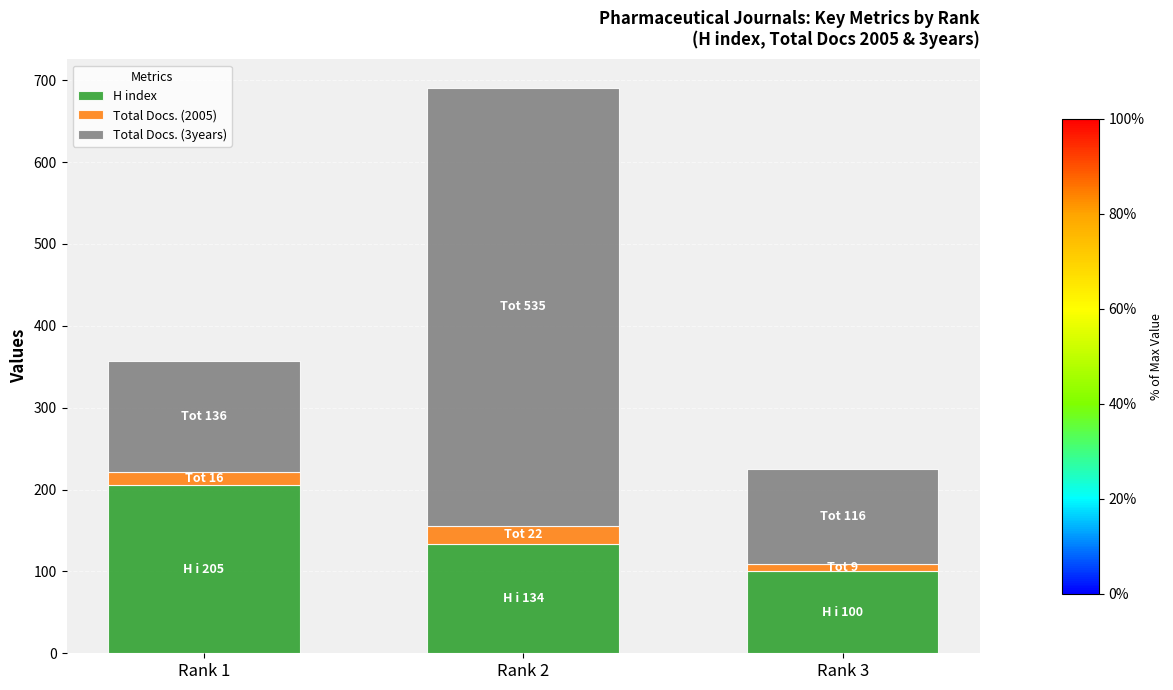

Rank the categories by H index value from lowest to highest.

Rank 3, Rank 2, Rank 1